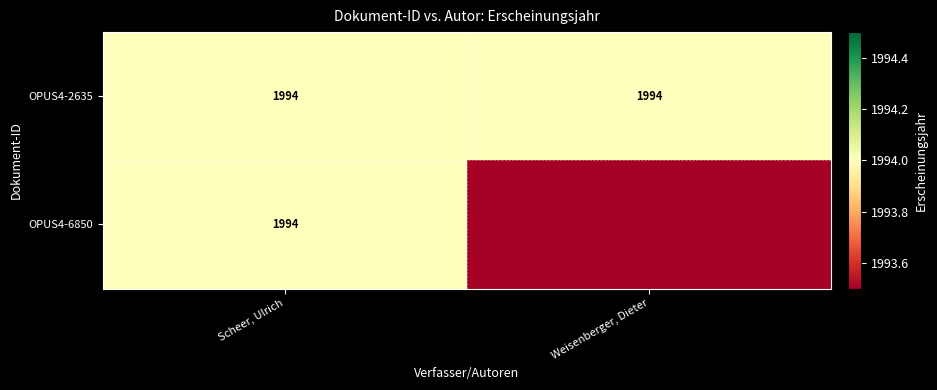

Is it true that OPUS4-2635 equals 1994 at Weisenberger, Dieter?

True